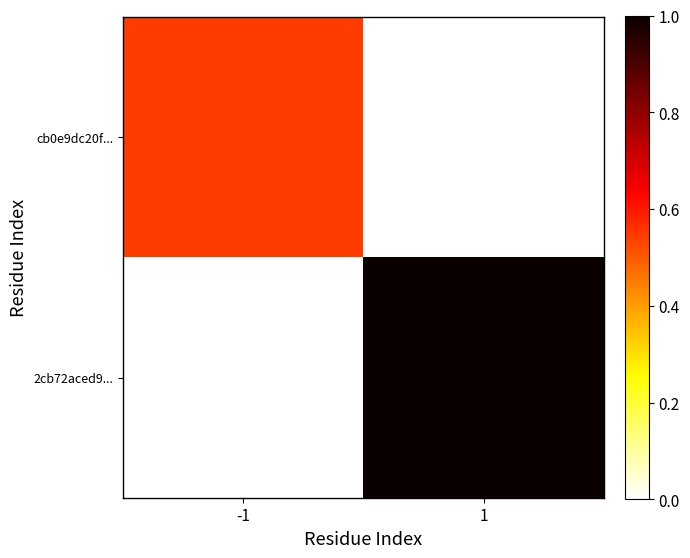

At how many categories does at least one series exceed 0?

2